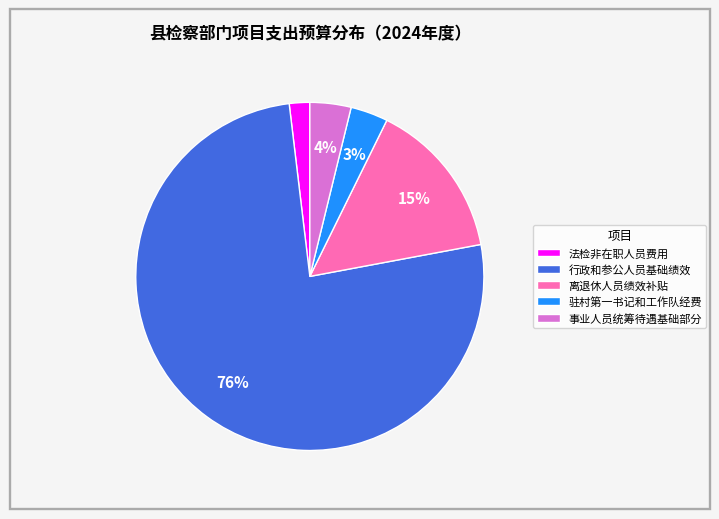

To the nearest percent, what percentage of the pie is 驻村第一书记和工作队经费?

3%